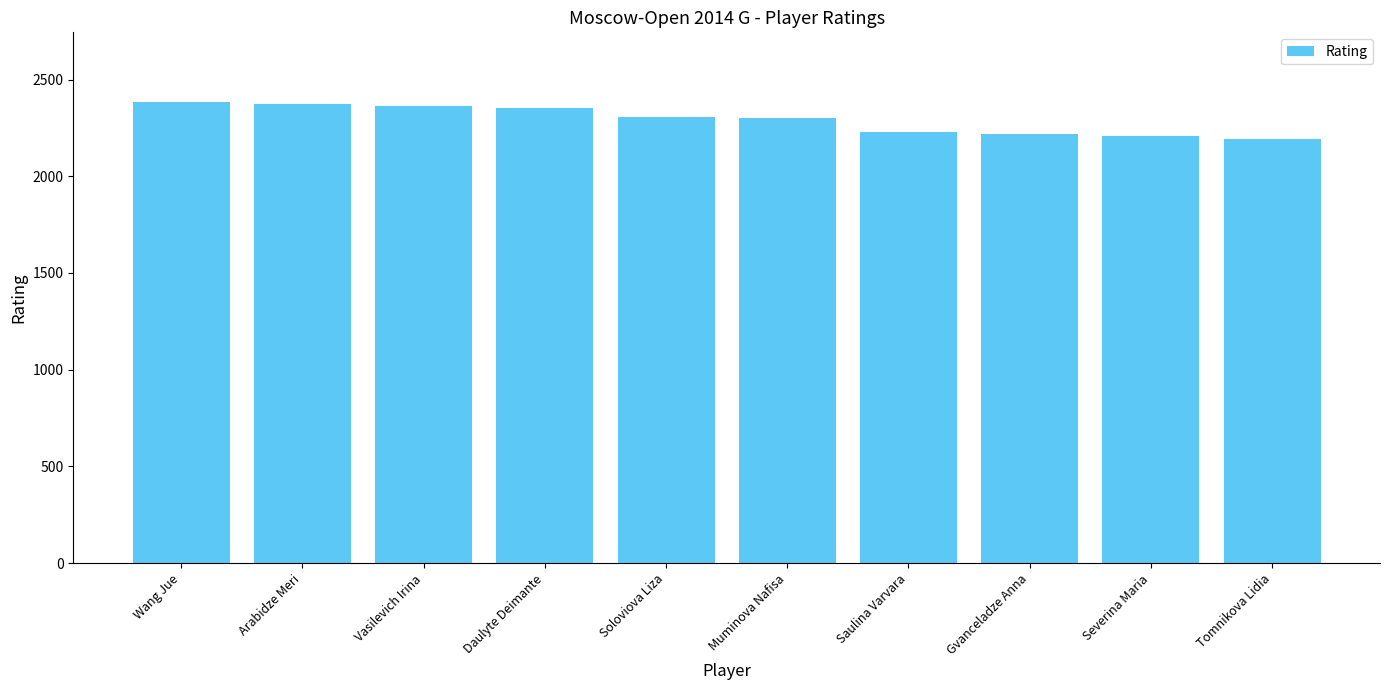

Is it true that the value at Wang Jue is 2386?

True